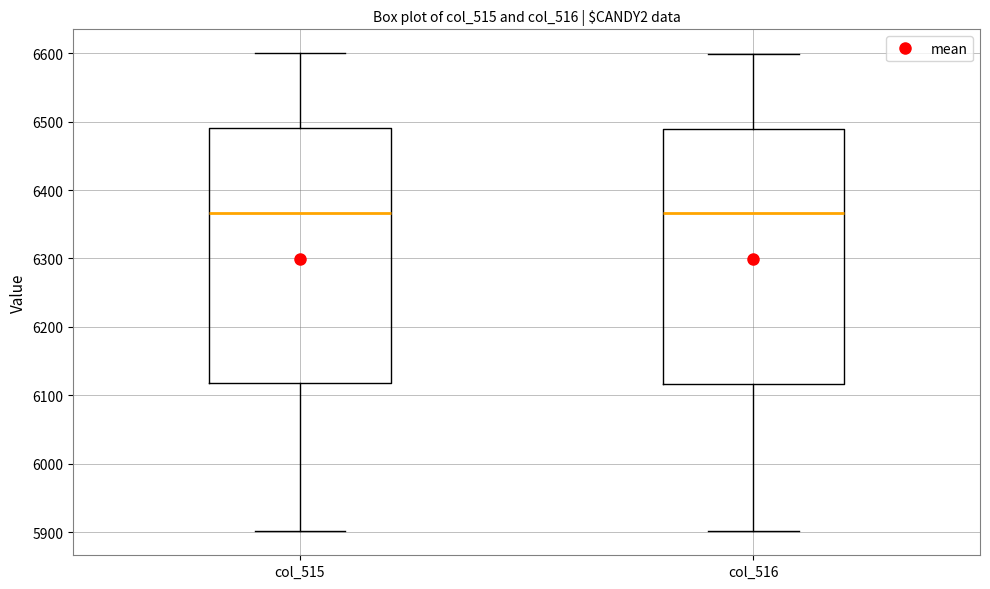

Where does the lower whisker of the box for col_516 end on the y-axis? The values are not printed on the chart, so give them approximately, as read against the axis.

5900